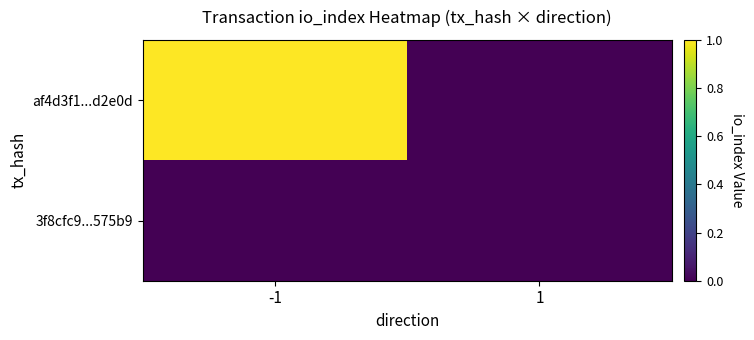

Rank the series by their maximum value, from highest to lowest.

af4d3f1...d2e0d, 3f8cfc9...575b9